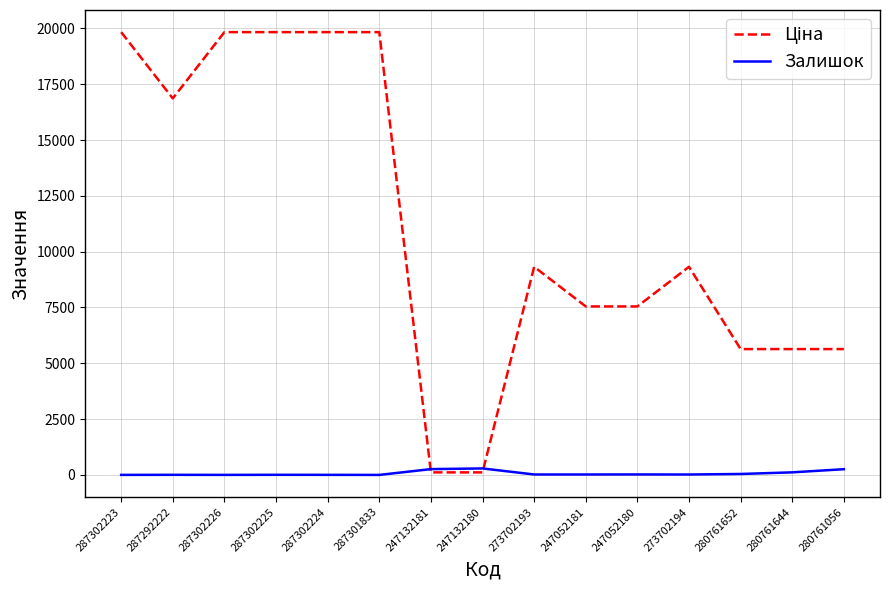

What is the maximum value shown in the chart?

19831.1